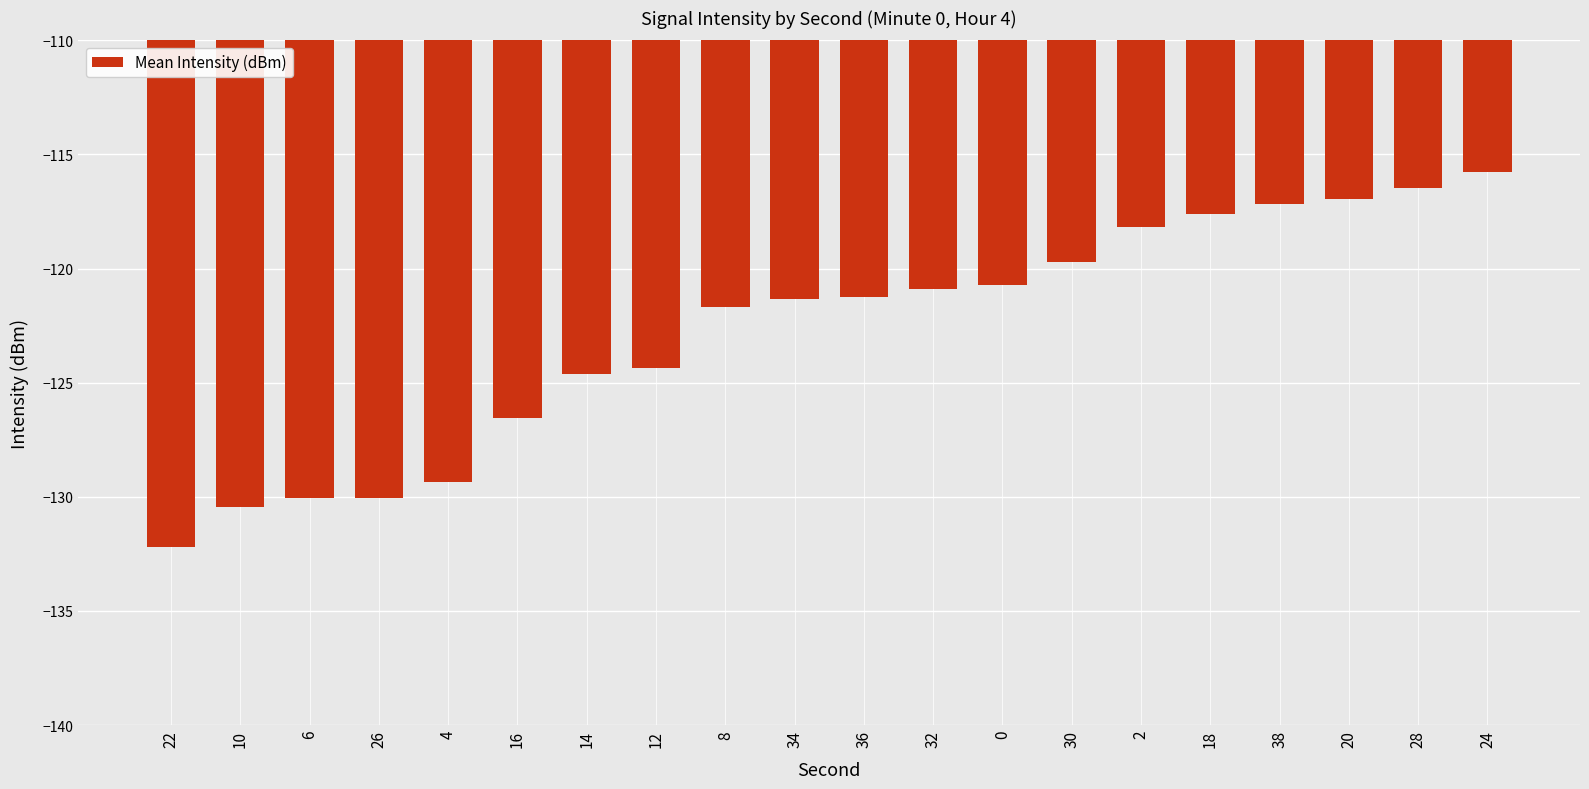

True or false: the data shows -198.4 at 10.

False